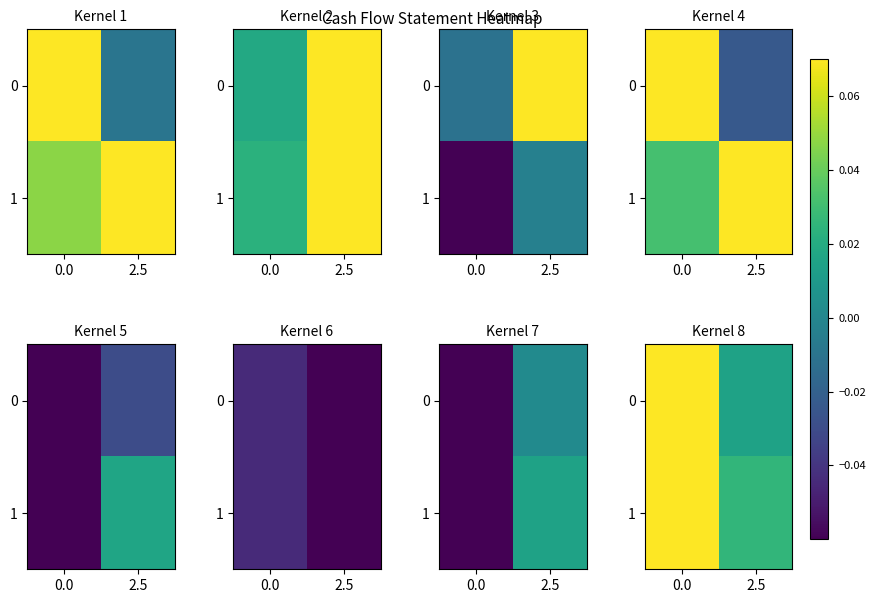

List the labels in order of 0 value, largest first.

0.0, 2.5